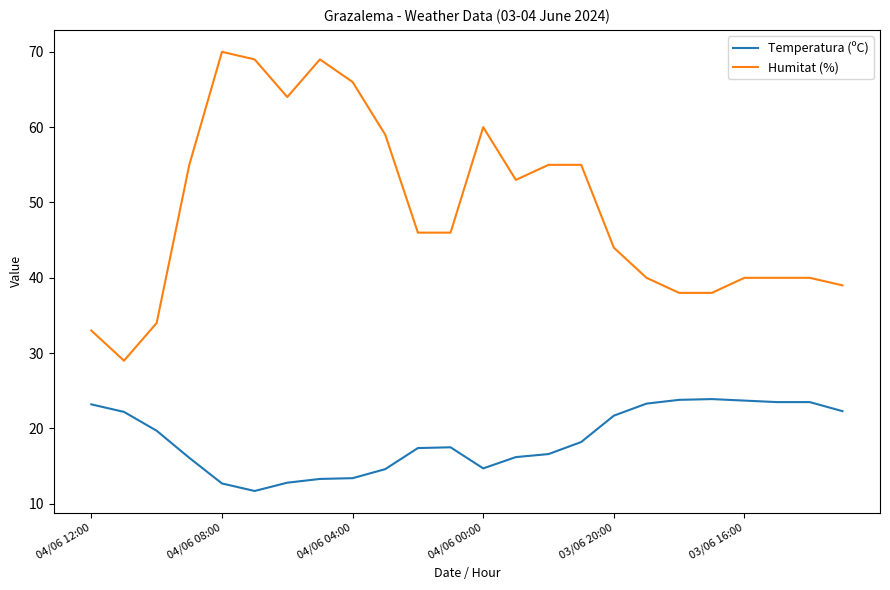

What is the difference between the maximum and minimum values in the Temperatura (ºC) series?

12.2